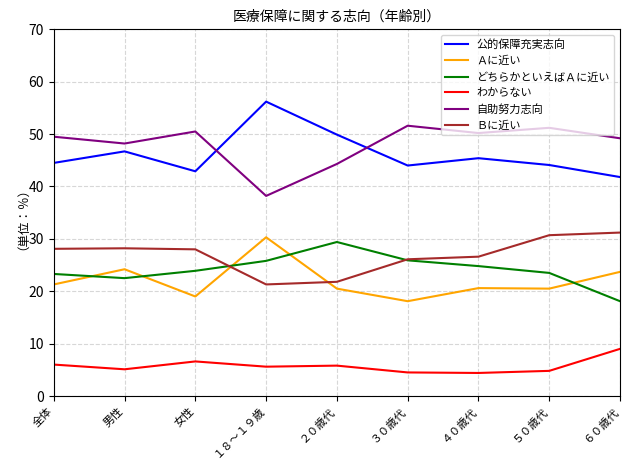

What is the difference between the maximum and second lowest values in the Ｂに近い series?

9.4